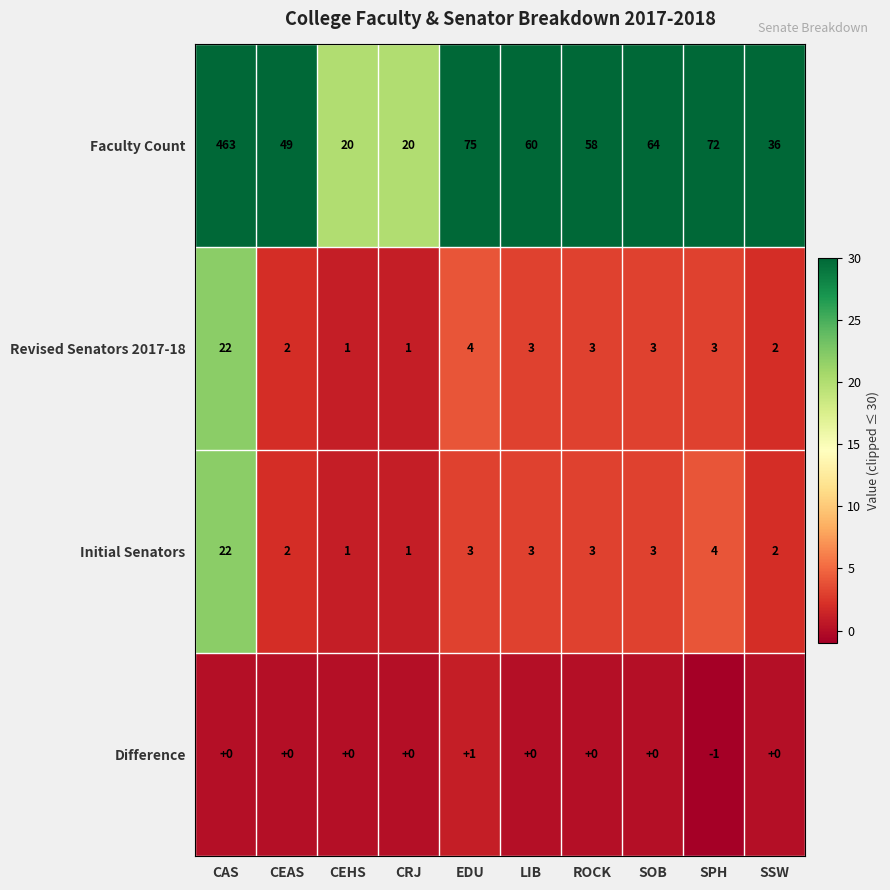

At how many categories does at least one series exceed 0?

10